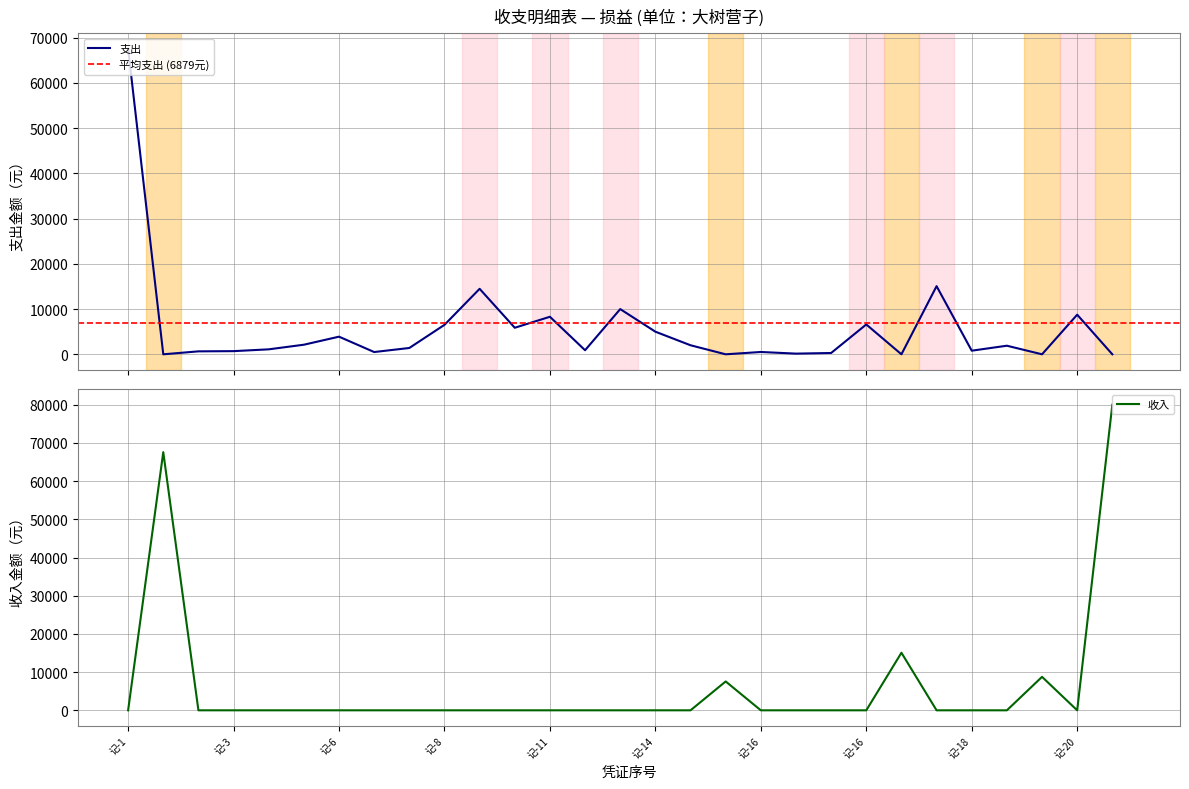

What is the greatest value displayed?

80000.0